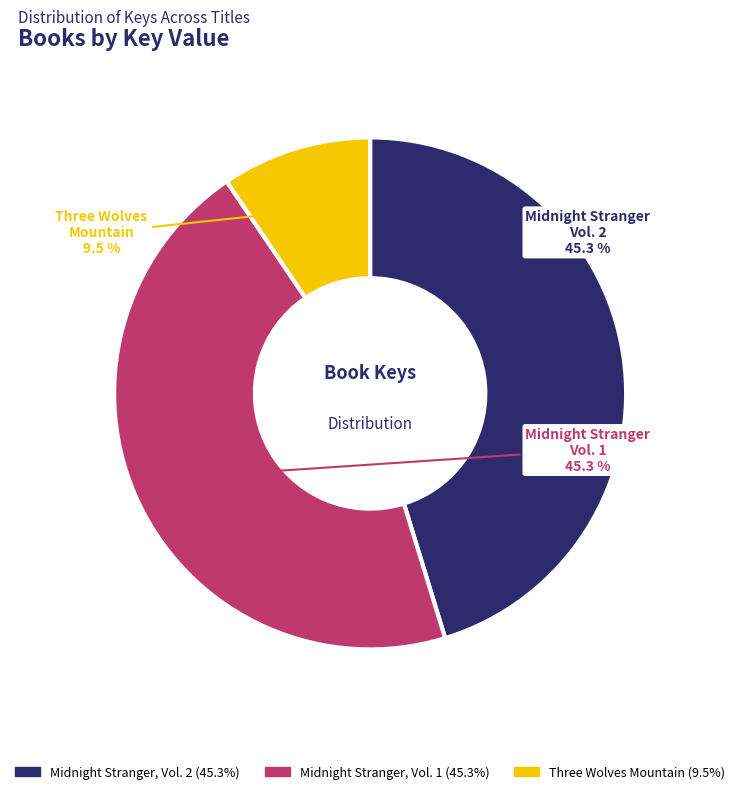

Does any single category account for the majority?

No